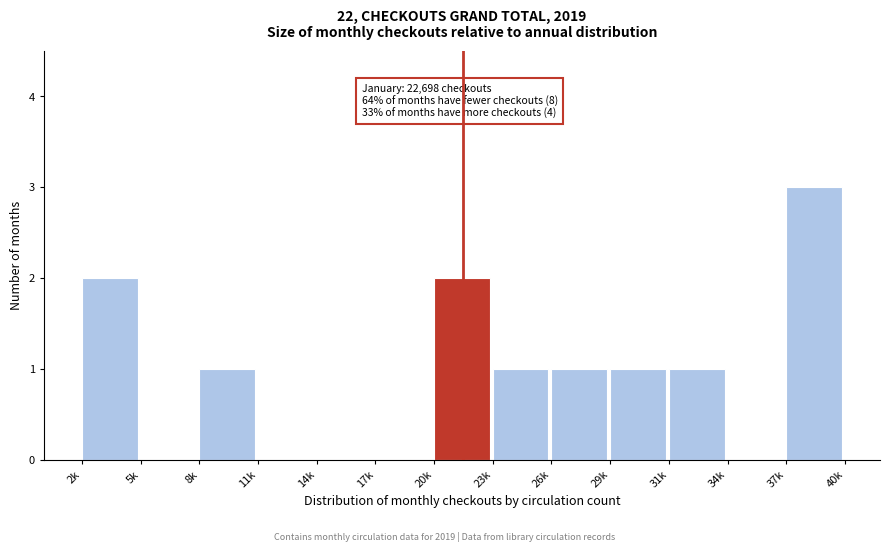

Reading left to right, extract all data points from this chart.

2k=2	5k=0	8k=1	11k=0	14k=0	17k=0	20k=2	23k=1	26k=1	29k=1	31k=1	34k=0	37k=3